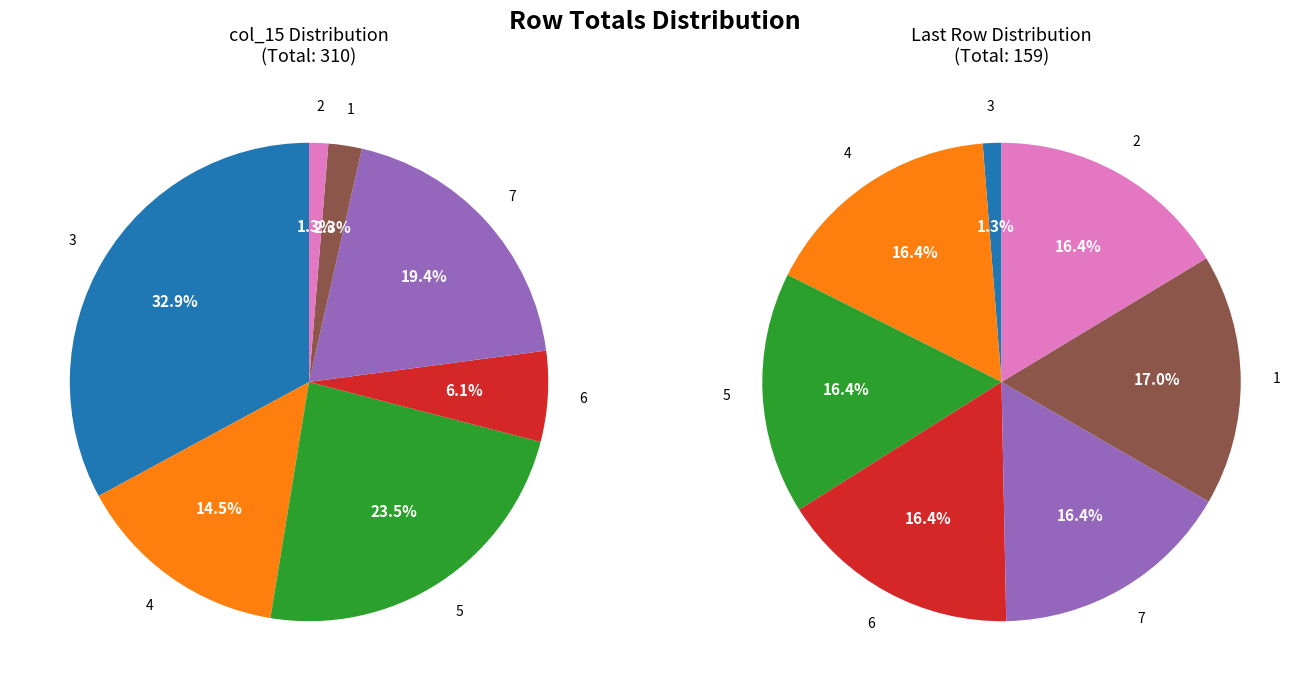

Combined, do 7 and 3 account for over 50%?

Yes